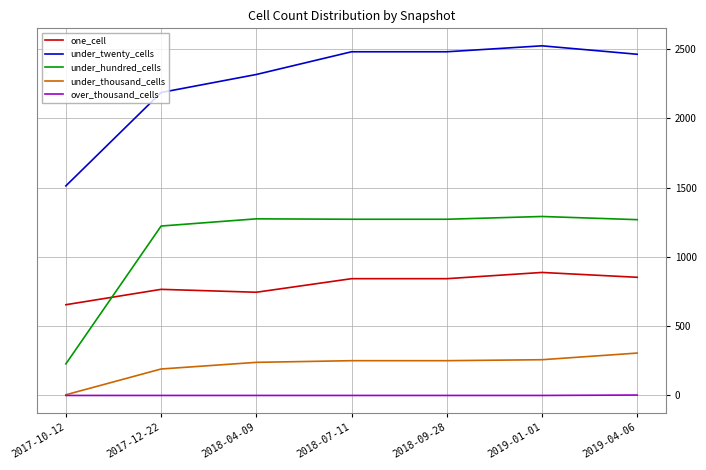

What is the approximate value of one_cell at 2018-07-11?

843